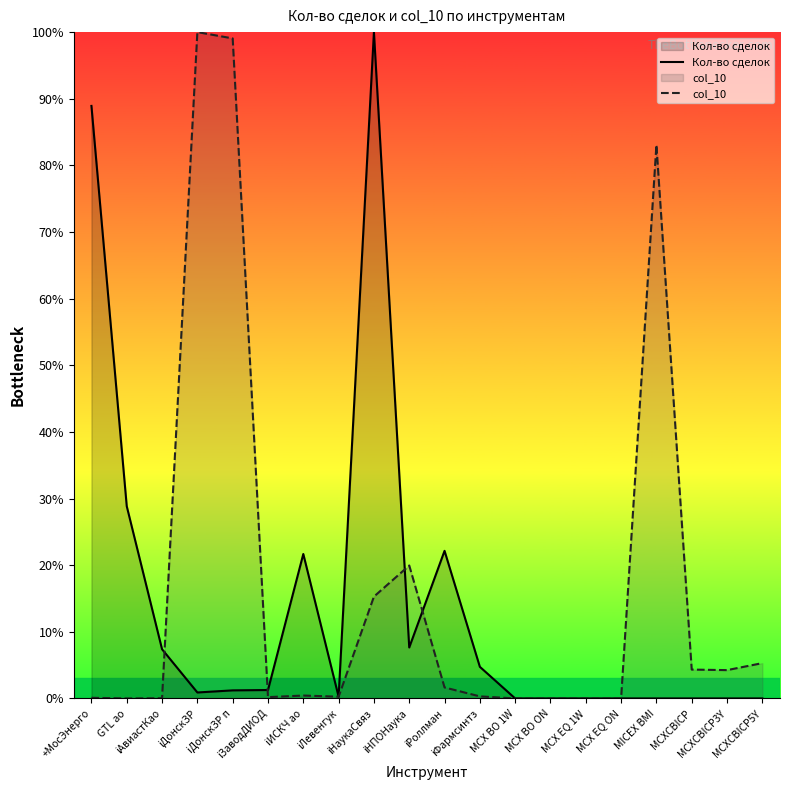

How many categories are shown in the chart?

20